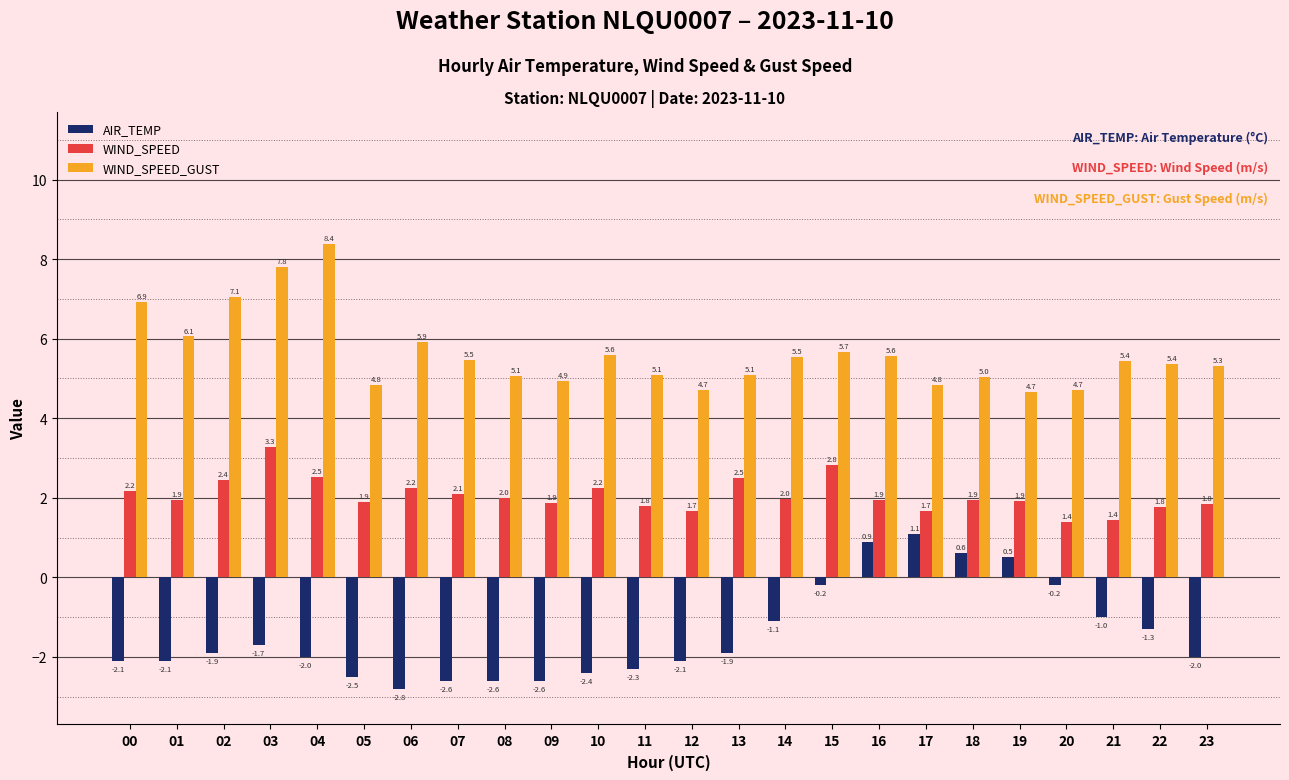

True or false: WIND_SPEED has a value of 2.8 at 15.

True